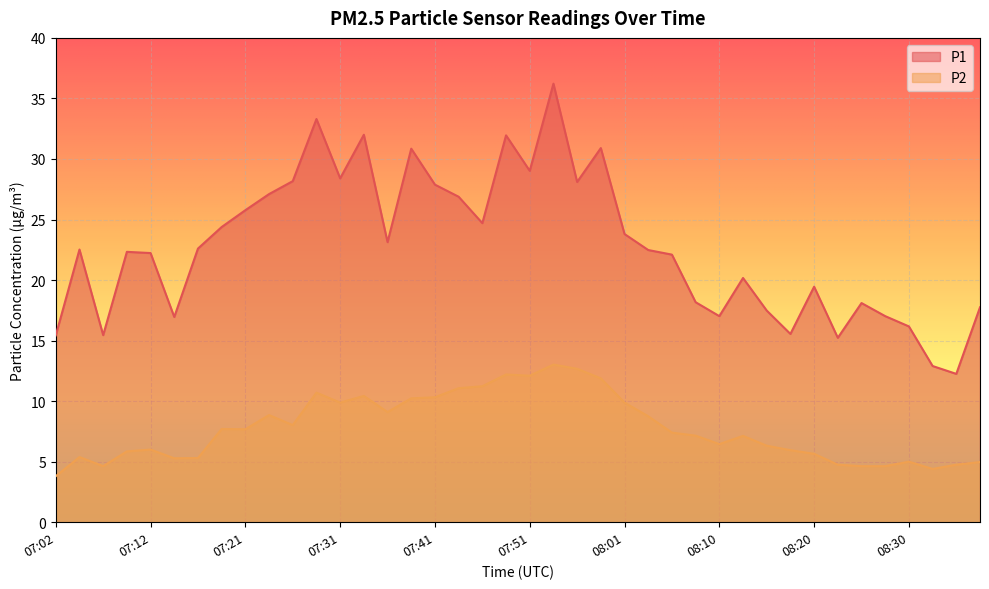

What is the lowest value of the P1 series?

12.2